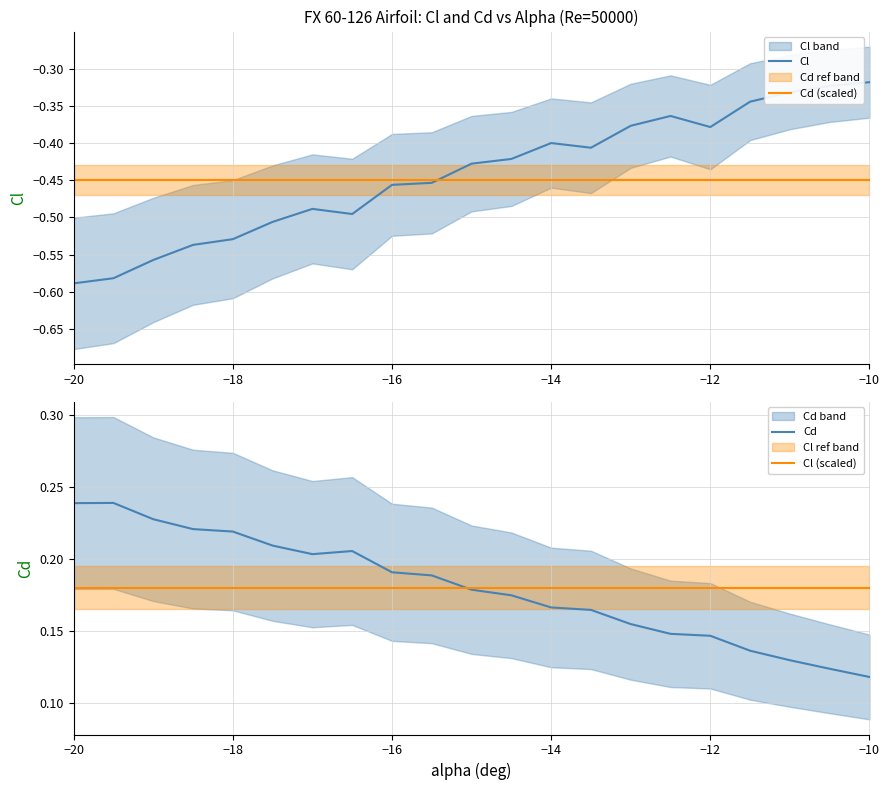

At which label is Cd closest to 0?

−10